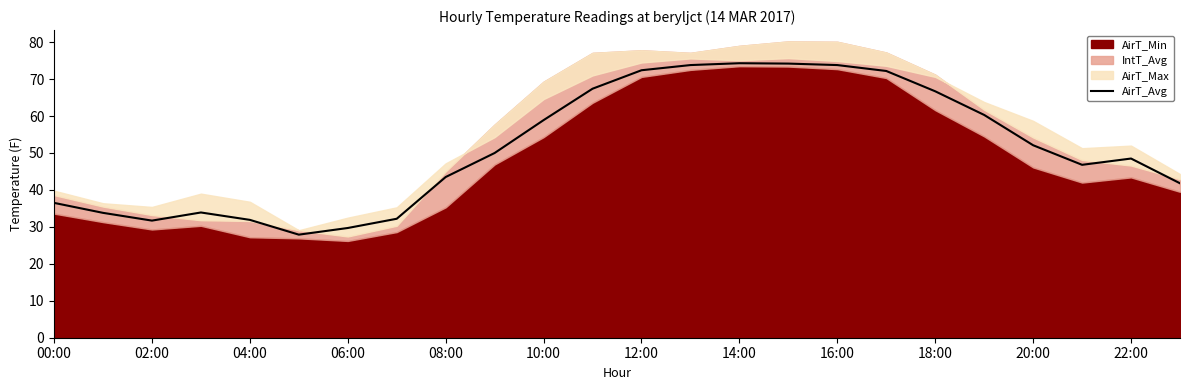

What is the lowest value of the AirT_Avg series?

27.9